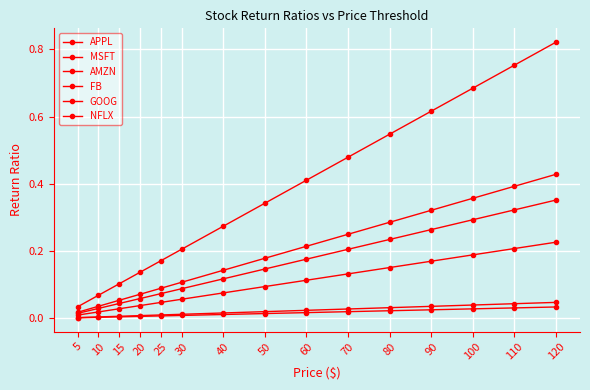

At which label is AMZN closest to 0?

5